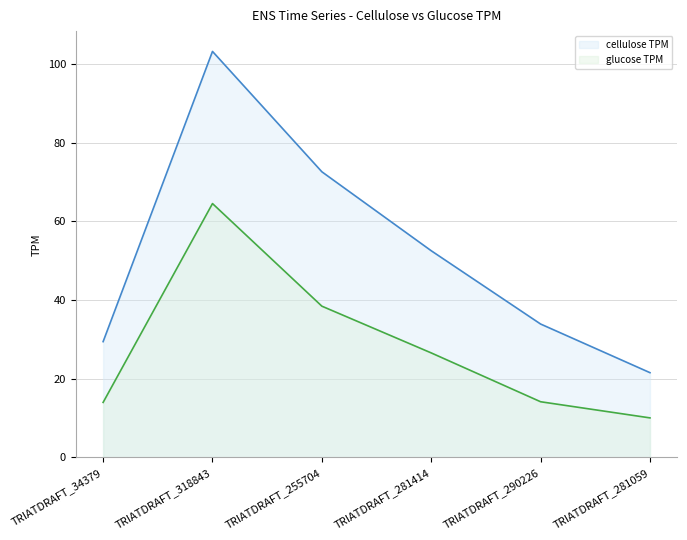

What are all the series names shown in the legend?

cellulose TPM, glucose TPM